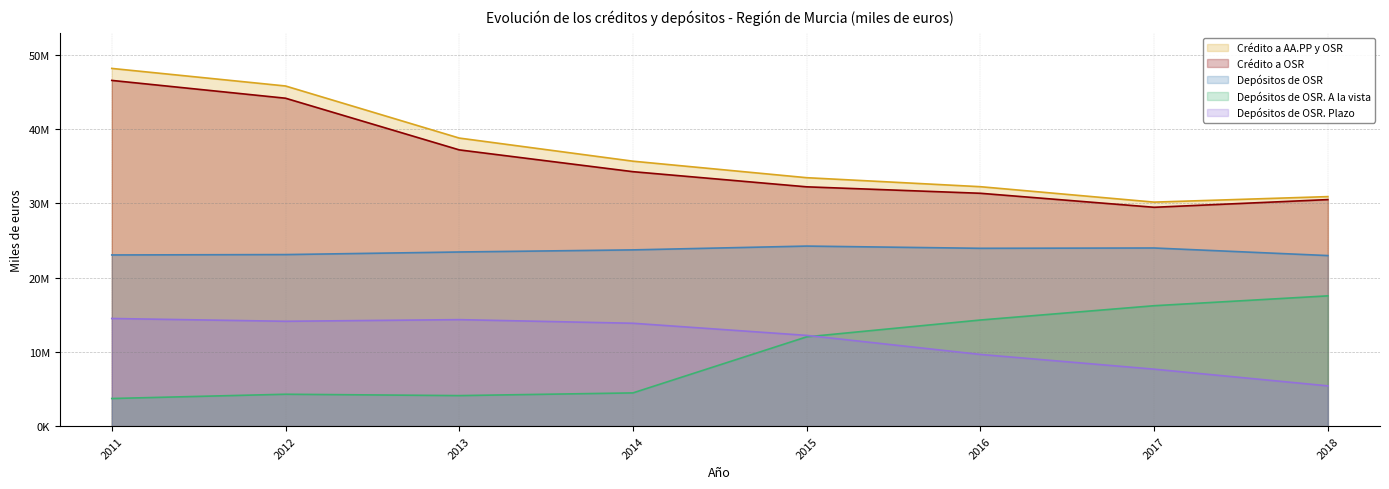

Reading left to right, extract all data points from this chart.

Crédito a AA.PP y OSR: 2011=48195720	2012=45829330	2013=38812294	2014=35696409	2015=33473410	2016=32260129	2017=30181372	2018=30924677
Crédito a OSR: 2011=46580564	2012=44181898	2013=37221096	2014=34284103	2015=32242406	2016=31373900	2017=29486651	2018=30521850
Depósitos de OSR: 2011=23063820	2012=23115011	2013=23463041	2014=23747329	2015=24259168	2016=23960574	2017=24001875	2018=22980921
Depósitos de OSR. A la vista: 2011=3723565	2012=4297942	2013=4115217	2014=4479150	2015=12032265	2016=14299036	2017=16225517	2018=17553700
Depósitos de OSR. Plazo: 2011=14504204	2012=14128299	2013=14348585	2014=13861650	2015=12226905	2016=9661537	2017=7675973	2018=5427217